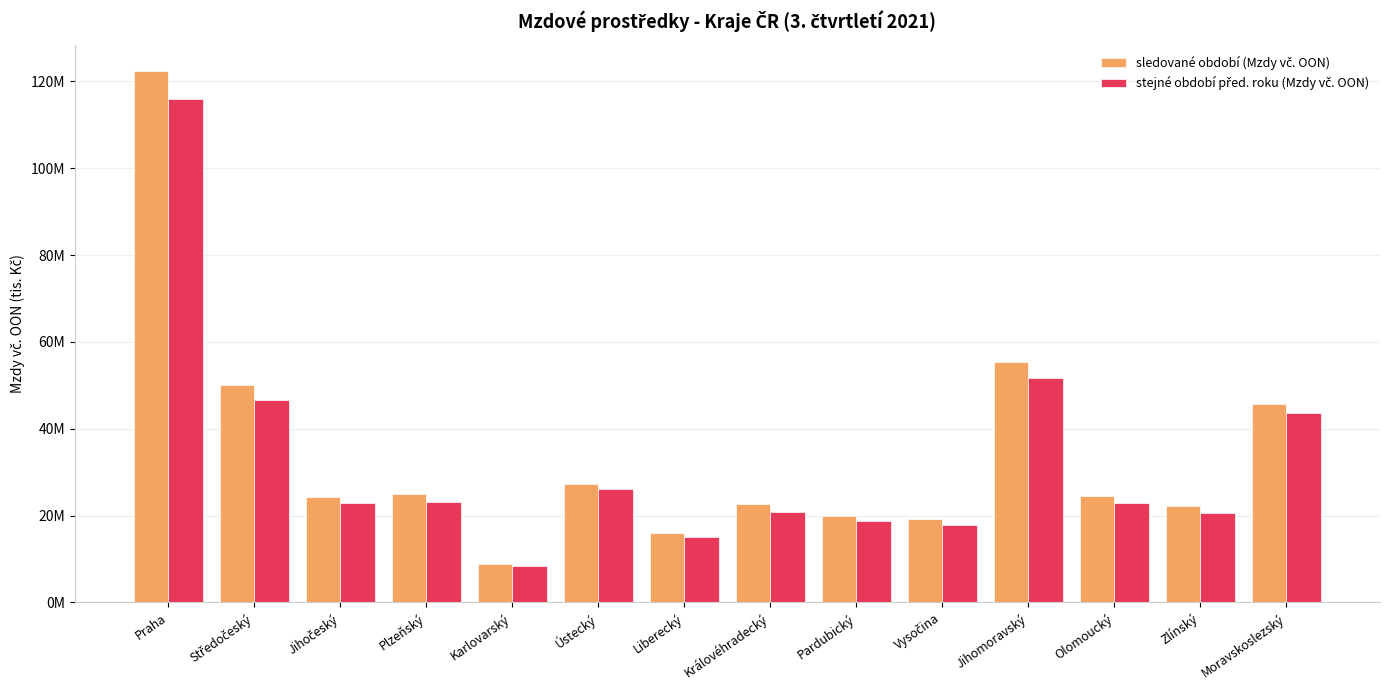

Reading right to left, extract all data points from this chart.

sledované období (Mzdy vč. OON): Moravskoslezský=45808425.4	Zlínský=22299284.3	Olomoucký=24498924.1	Jihomoravský=55291059.2	Vysočina=19125645.4	Pardubický=19894176.0	Královéhradecký=22593305.3	Liberecký=15920352.8	Ústecký=27198806.9	Karlovarský=8852150.7	Plzeňský=24957762.9	Jihočeský=24363912.0	Středočeský=50053056.3	Praha=122370503.6
stejné období před. roku (Mzdy vč. OON): Moravskoslezský=43601901.7	Zlínský=20661137.2	Olomoucký=22929382.3	Jihomoravský=51810317.0	Vysočina=17903089.8	Pardubický=18738647.7	Královéhradecký=20768980.6	Liberecký=15117975.7	Ústecký=26039195.3	Karlovarský=8484437.8	Plzeňský=23213470.2	Jihočeský=22857256.4	Středočeský=46724161.7	Praha=115919896.4